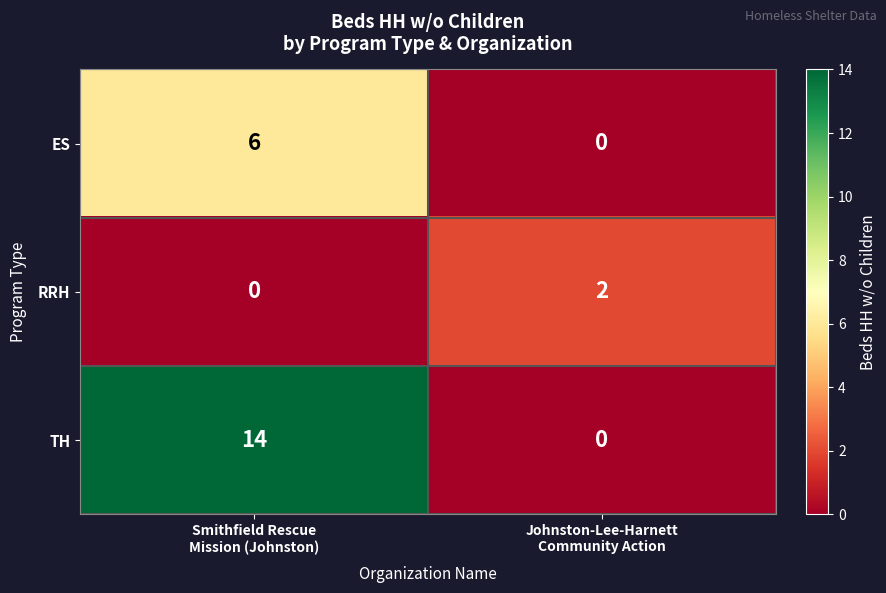

At how many categories does at least one series exceed 1?

2